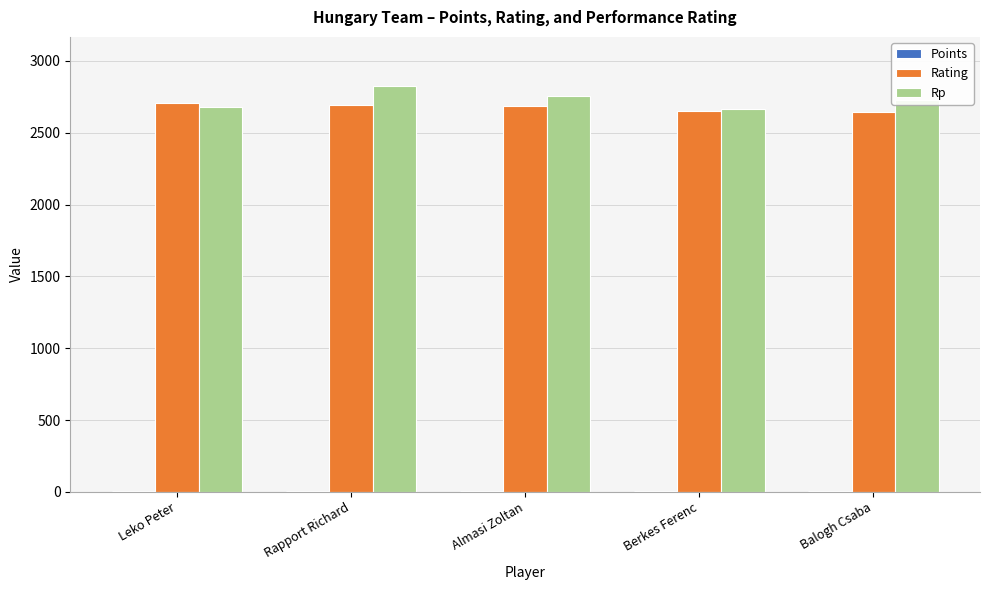

What is the total value across all series at Rapport Richard?

5527.5